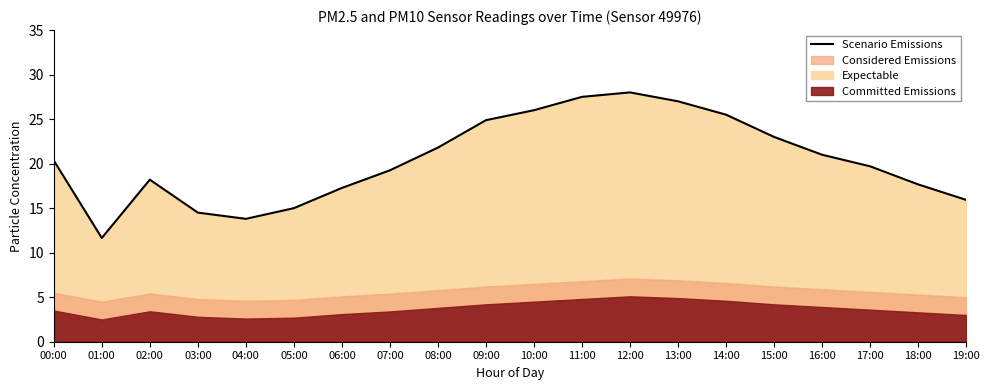

At which category does the data reach its first local peak?

02:00